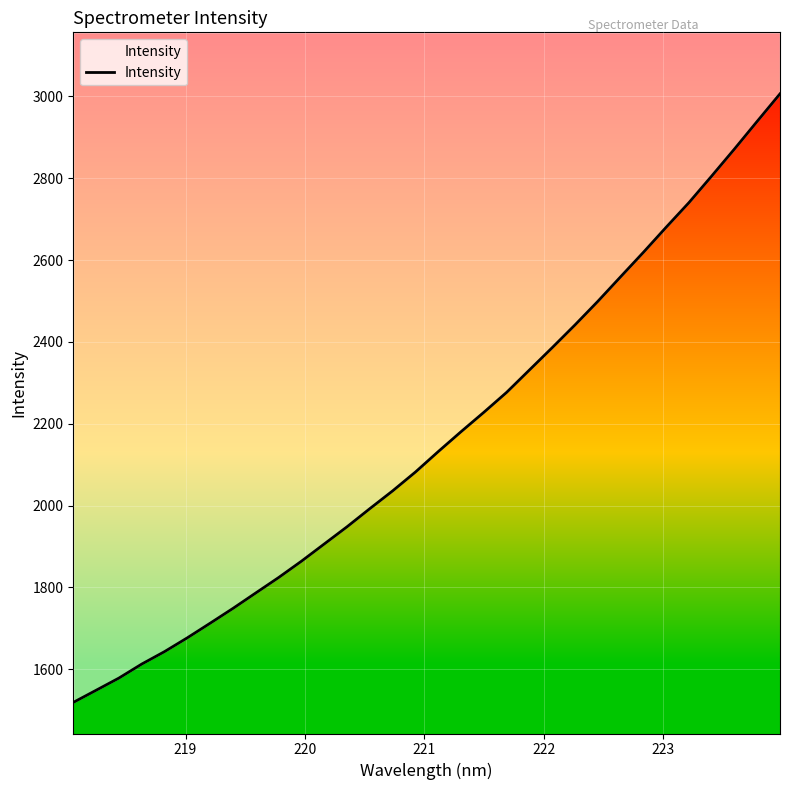

Is it true that the value at 221 is 2859.1?

False